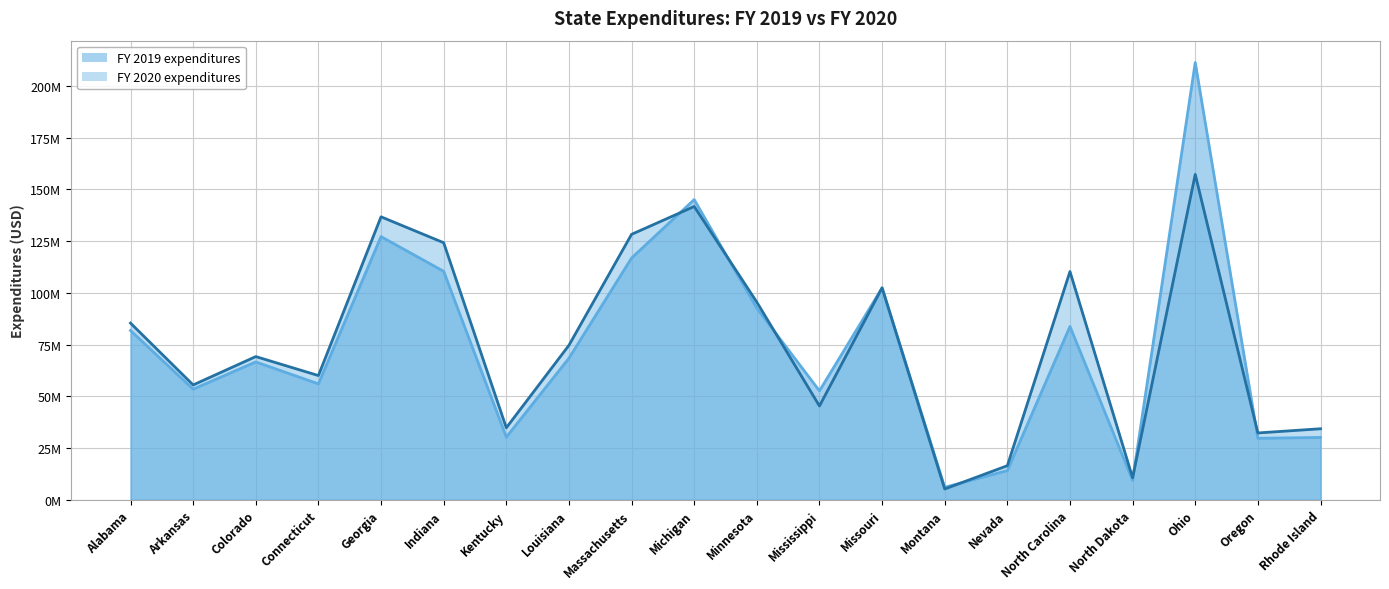

Read the FY 2019 expenditures value at Georgia, to the nearest 10.

127155630